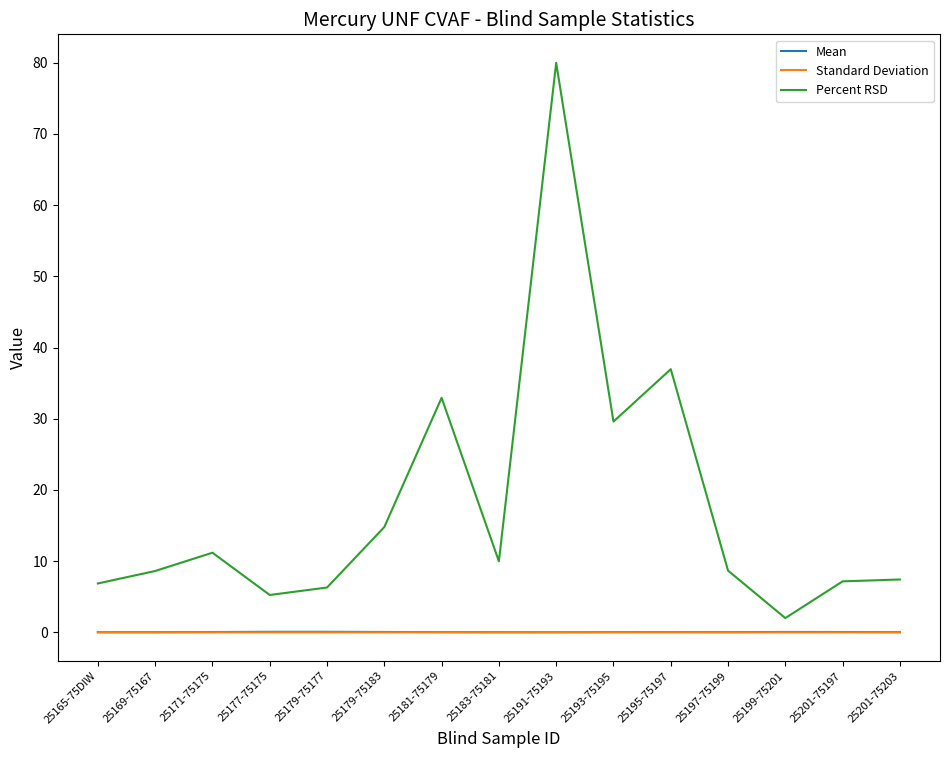

Which label corresponds to the largest value in the chart?

25191-75193